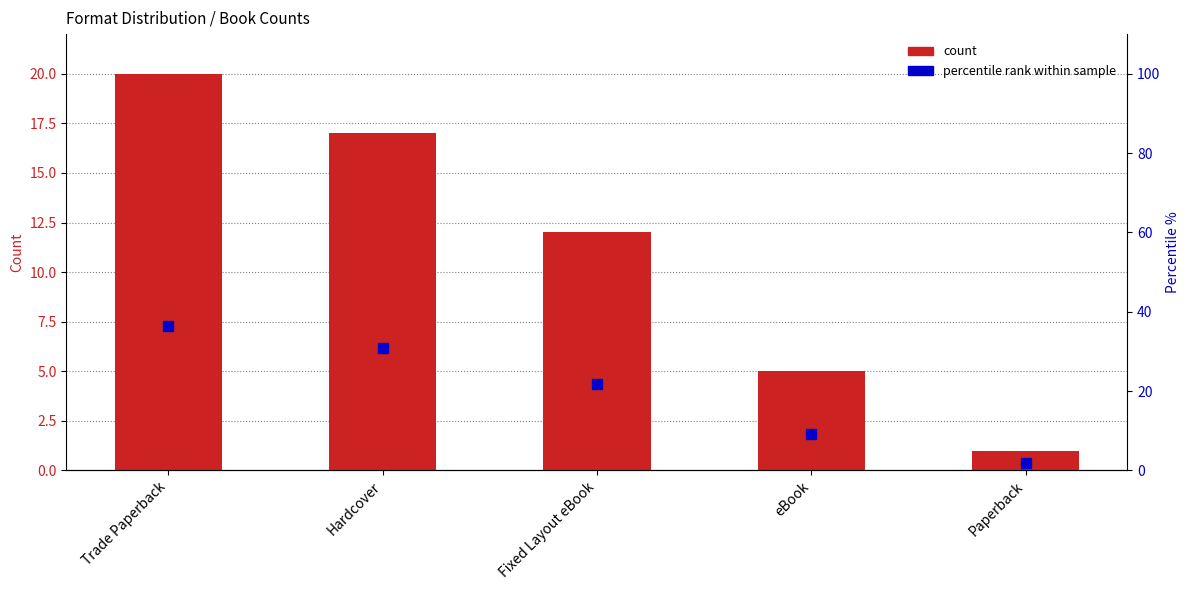

Which series contains the lowest Y value?

count